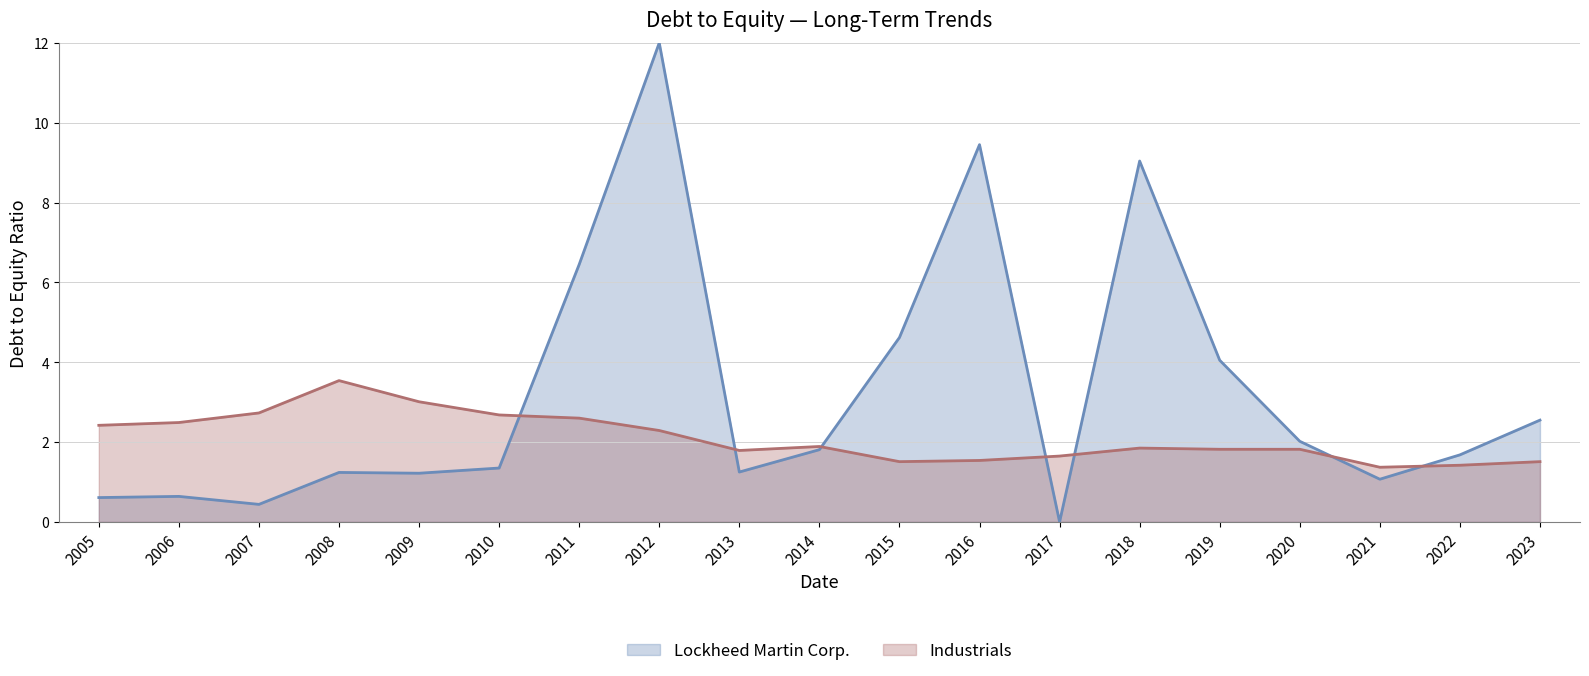

Which series has the largest range (max minus min)?

Lockheed Martin Corp.